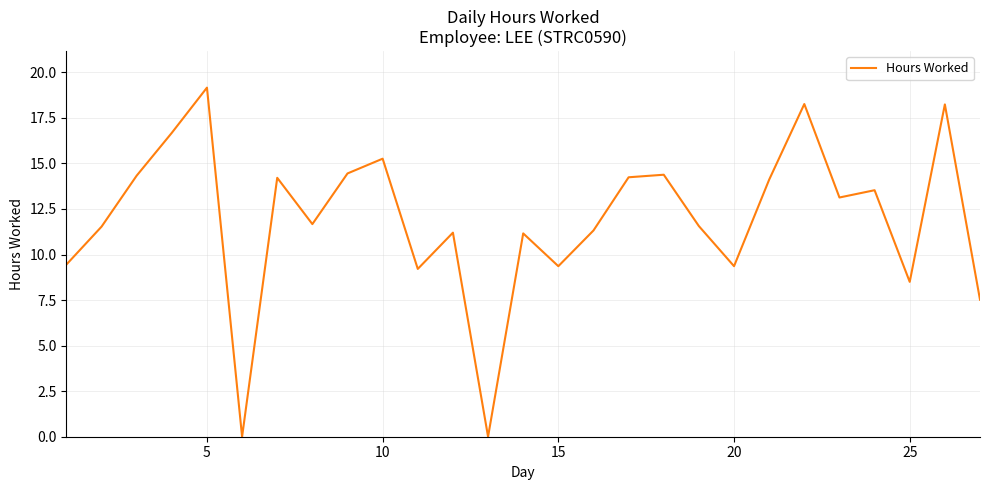

True or false: there are more than 0 points higher than both neighbors.

True